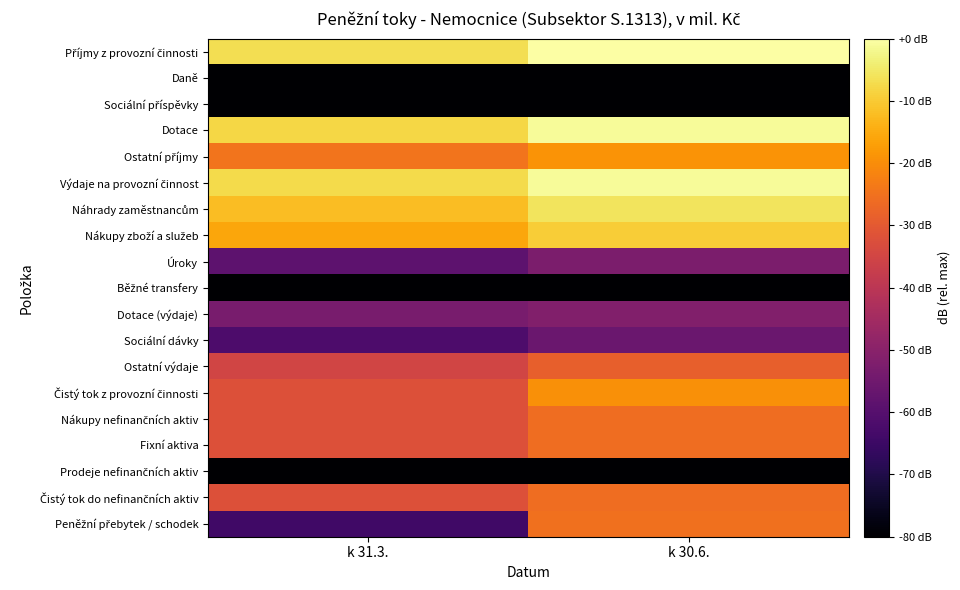

What is the spread (max minus min) of values at k 30.6.?

293.1